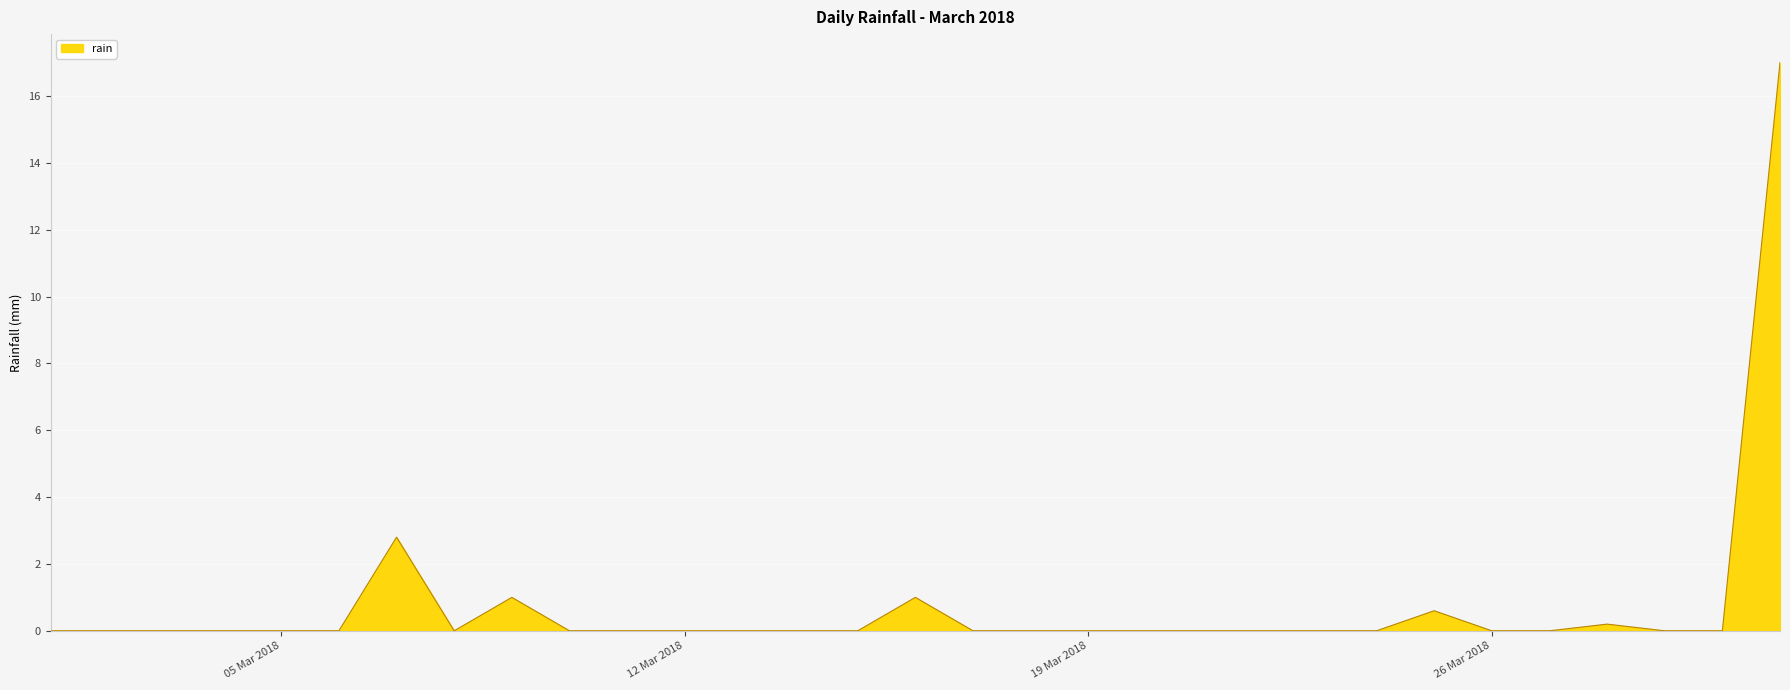

What is the difference between the maximum and minimum values?

17.0